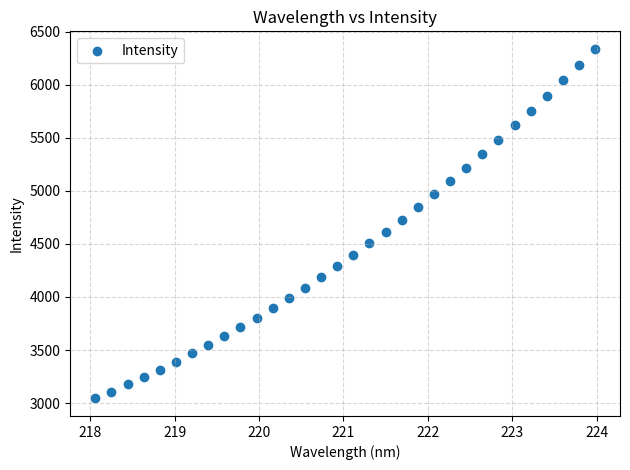

What is the range of Y values (max minus min)?

3295.0